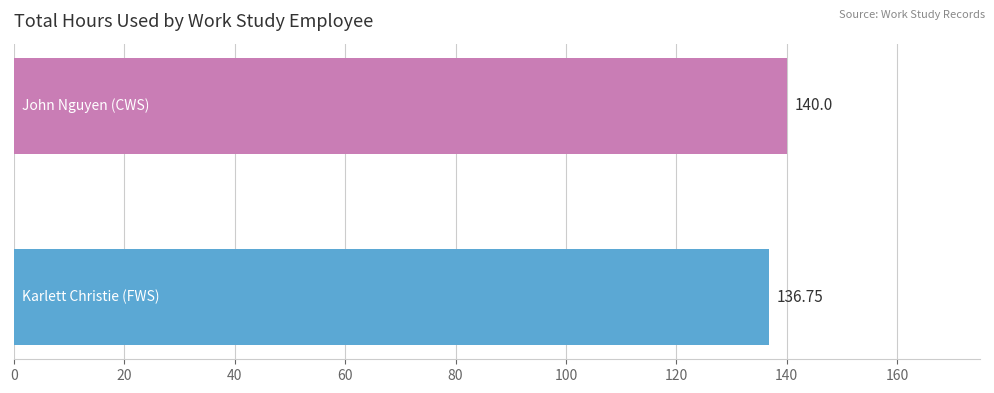

What is the smallest value displayed?

136.8